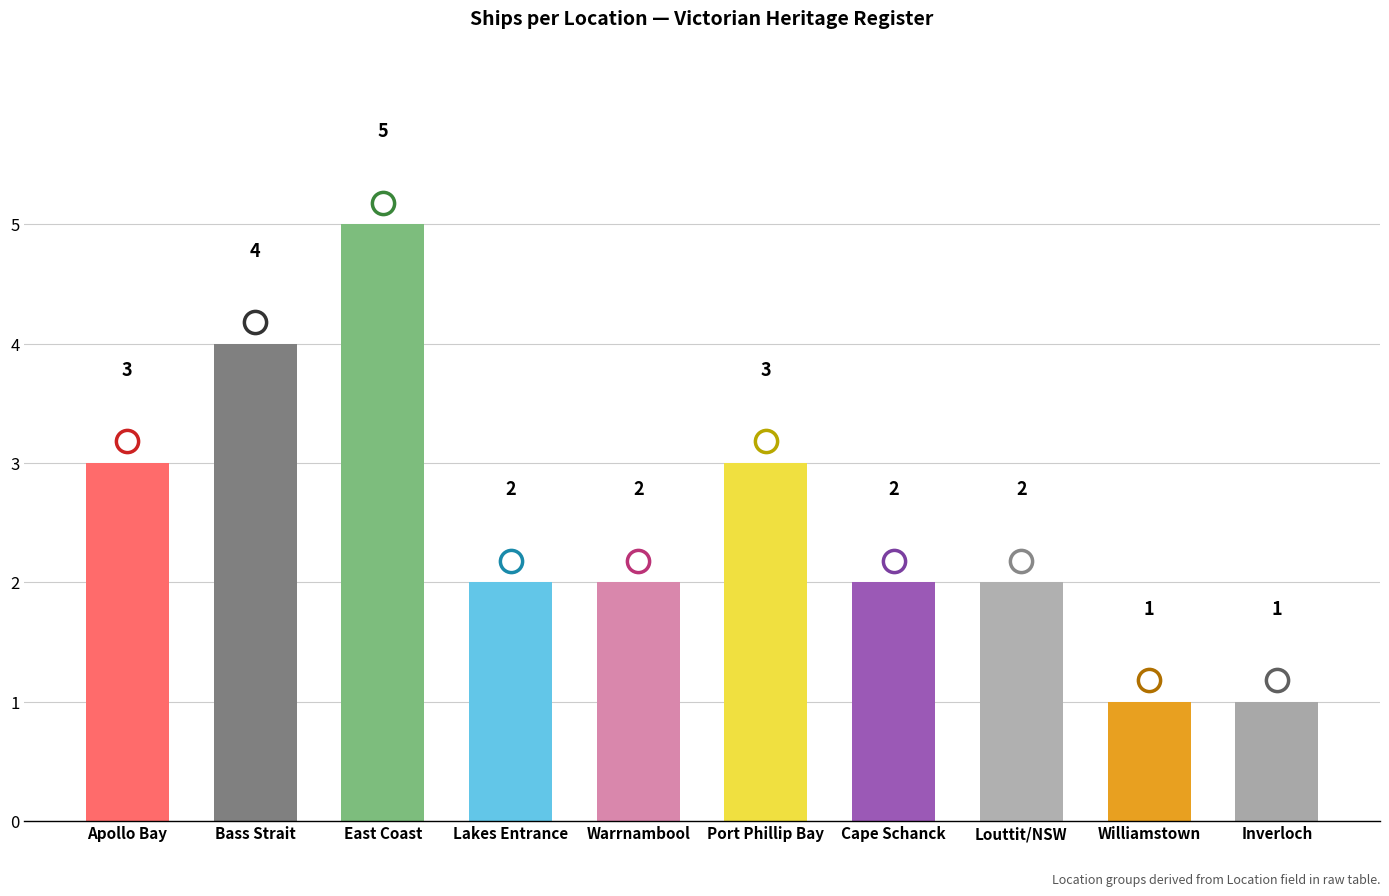

What is the maximum value shown in the chart?

5